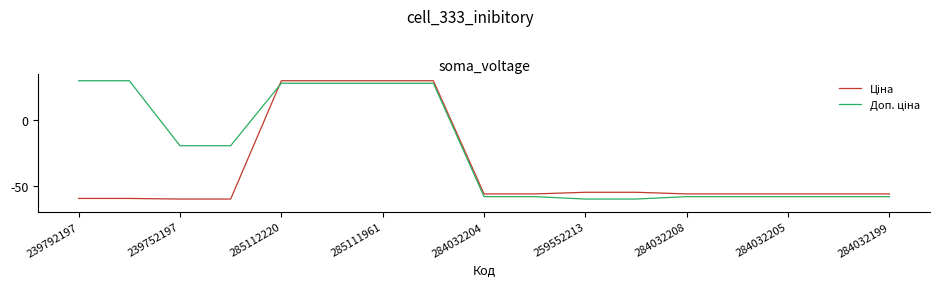

What is the greatest value displayed?

30.0